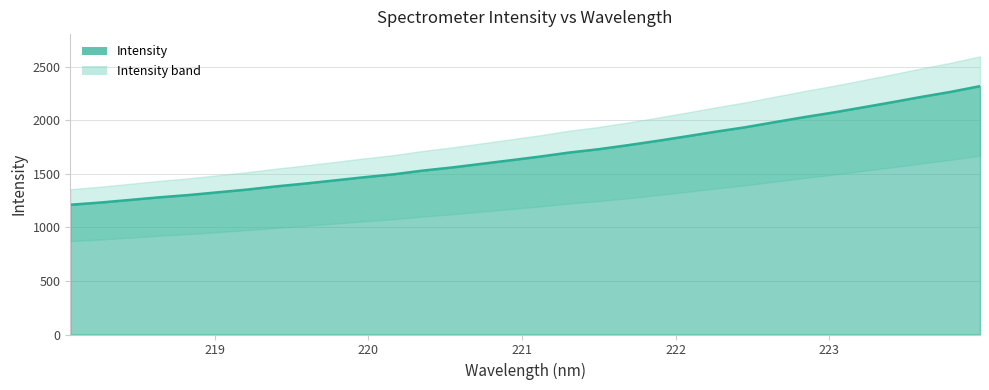

Approximately how many times larger is the value at 223.408 compared to 223.5987?

1.0